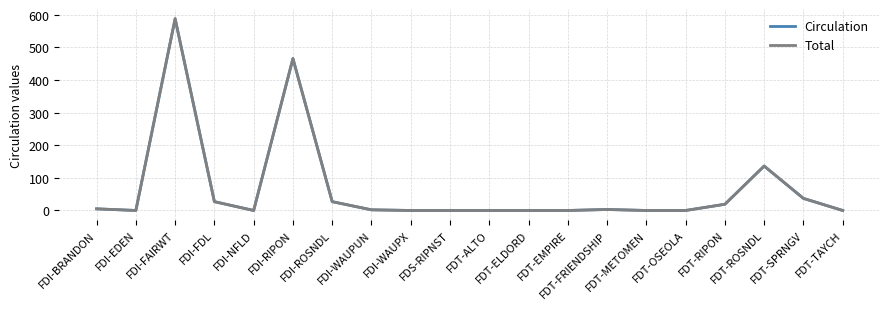

What is the difference between the second highest and minimum values in the Circulation series?

465.0